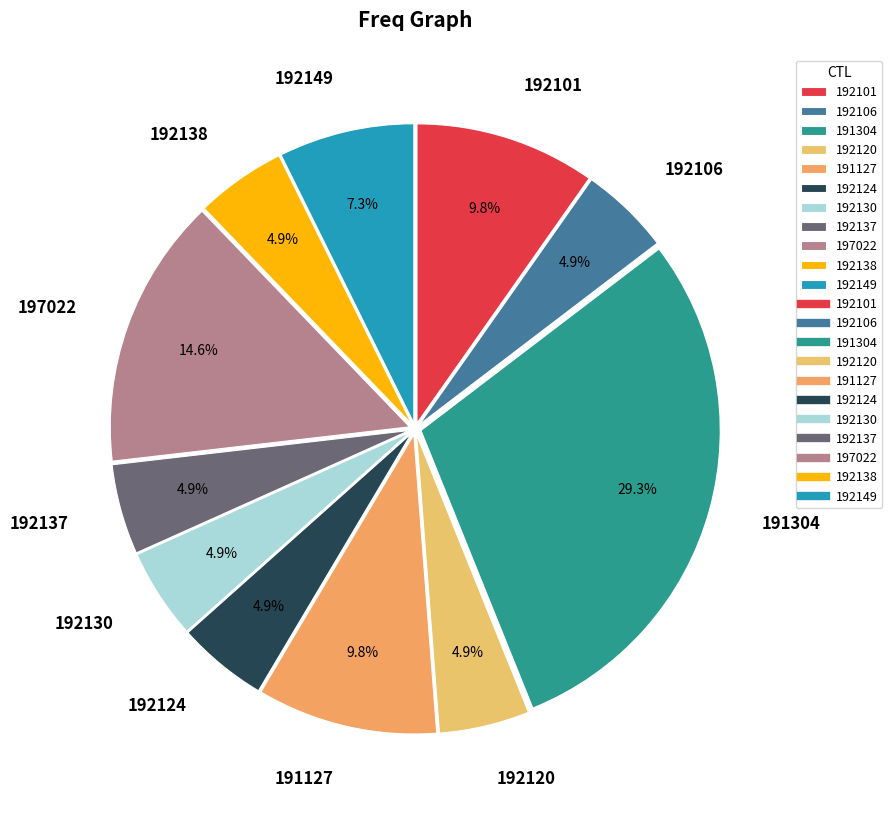

Is there any slice that represents more than half of the pie?

No